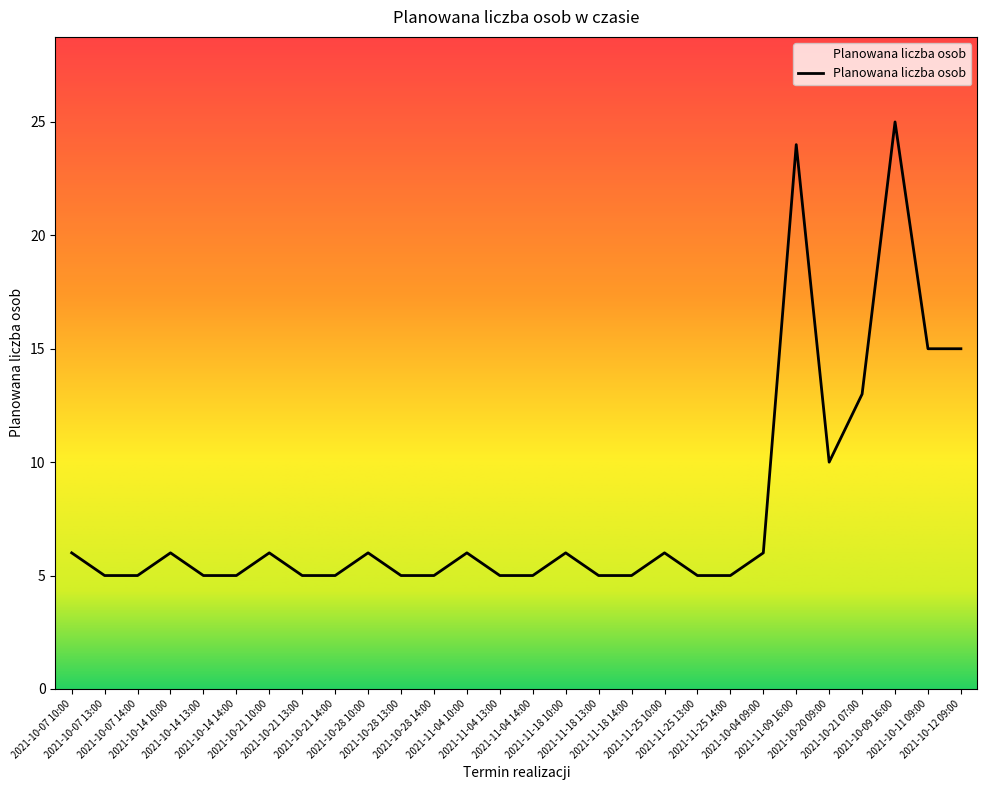

What is the difference between the maximum and minimum values?

20